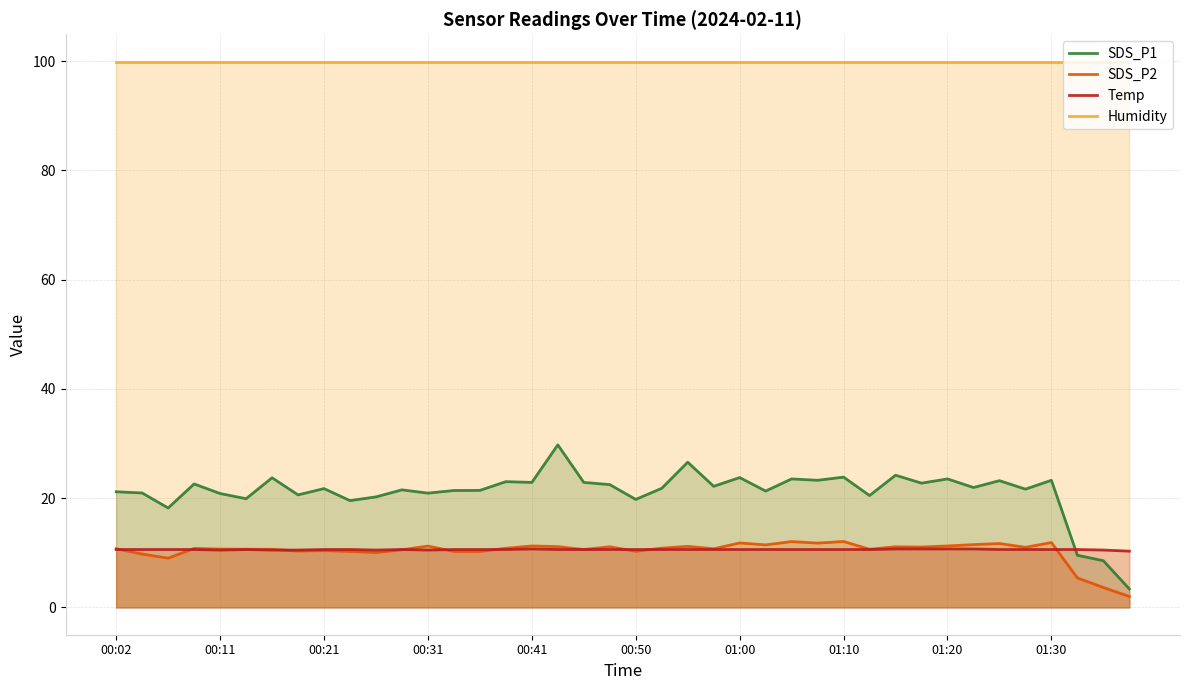

How many lines are shown in the chart?

4